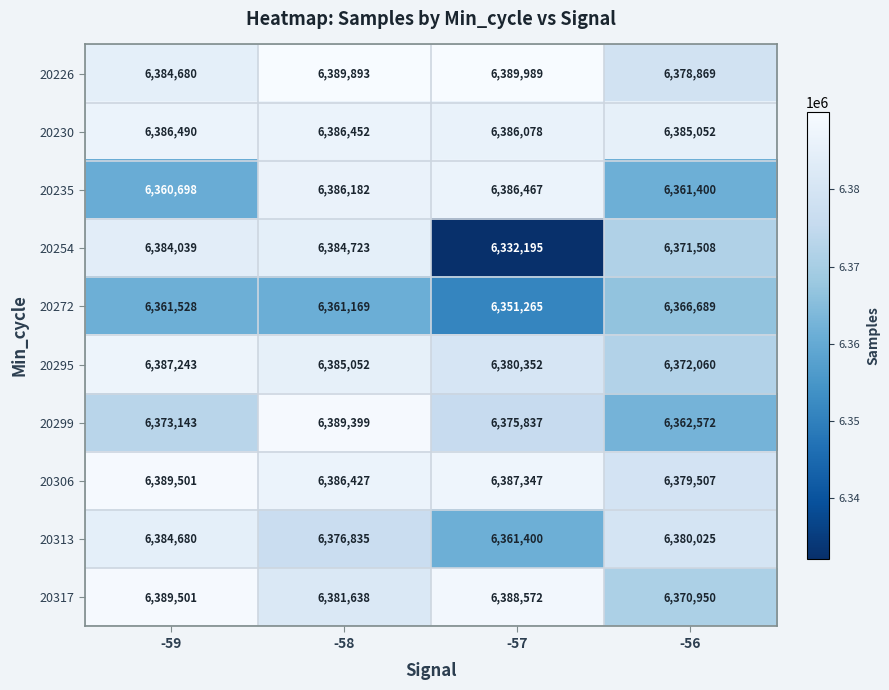

What is the average value of the 20272 series?

6360163